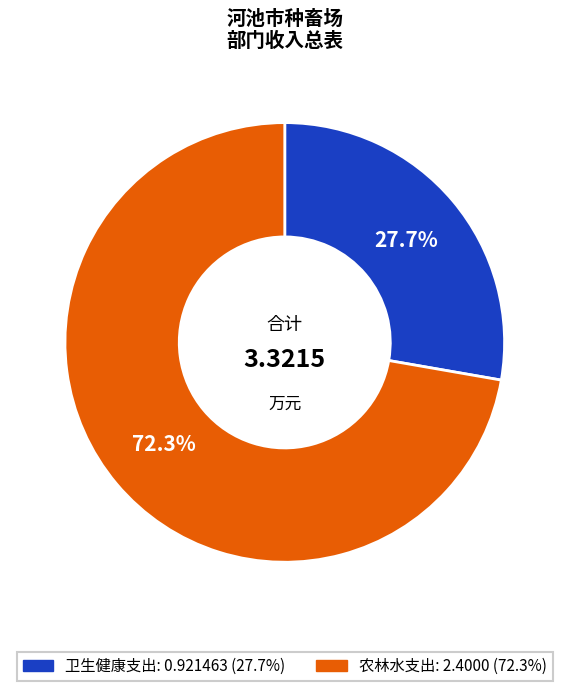

To the nearest percent, what is the average slice percentage?

50%